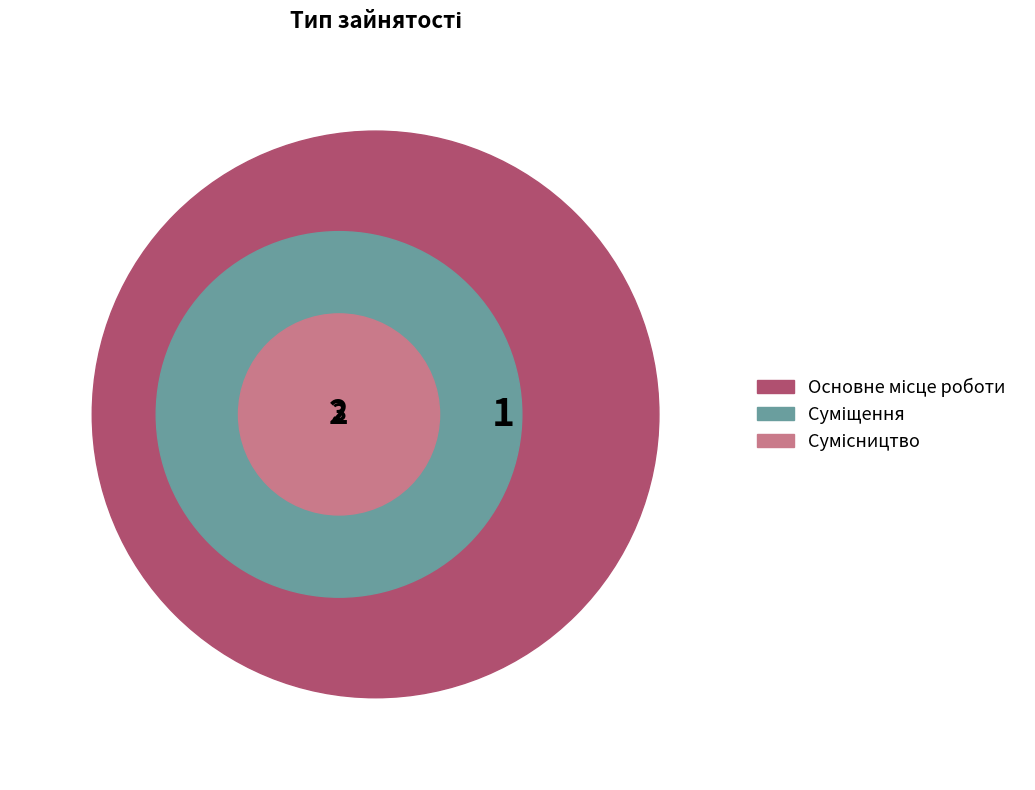

Is Суміщення the majority of the pie?

No